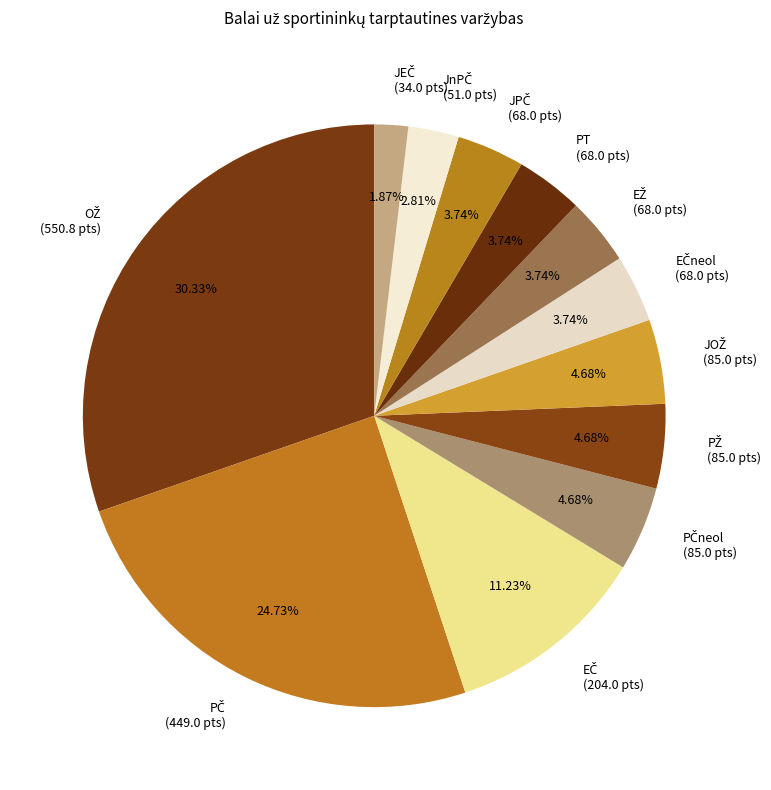

Is there any slice that represents more than half of the pie?

No